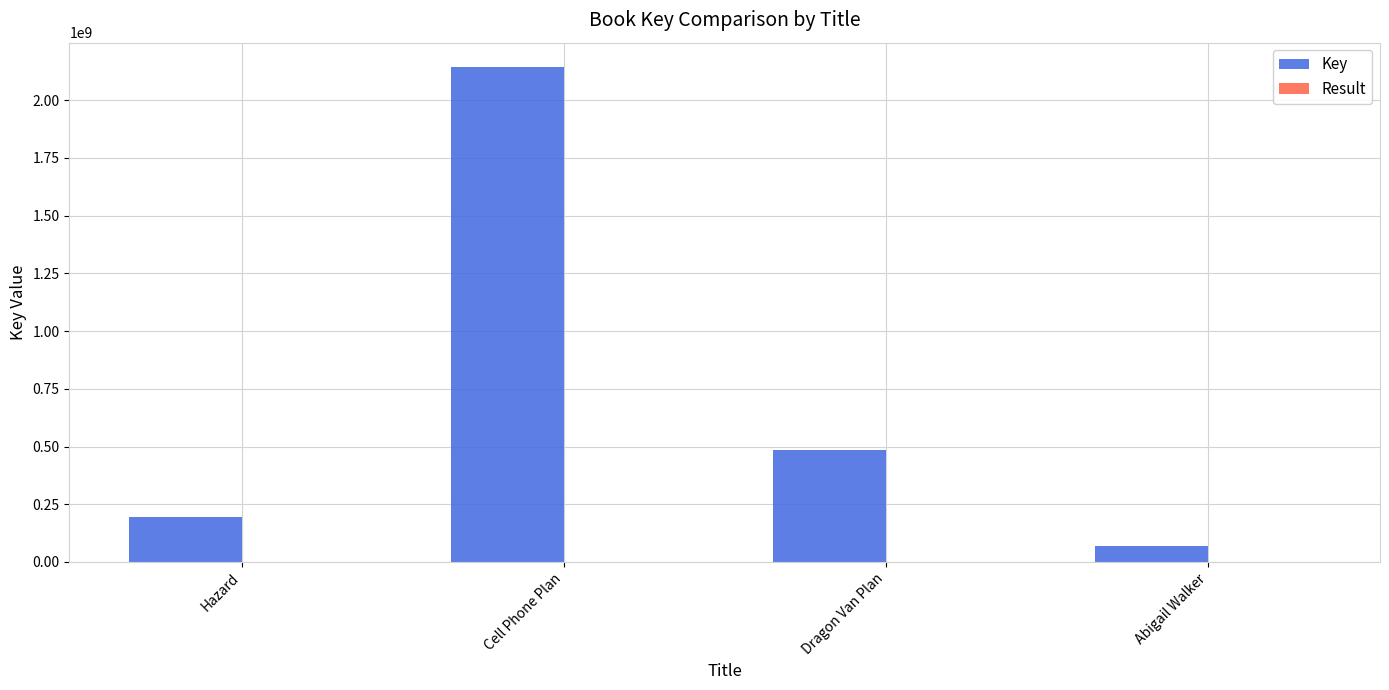

The value of Key at Cell Phone Plan is 2141461378. True or false?

True